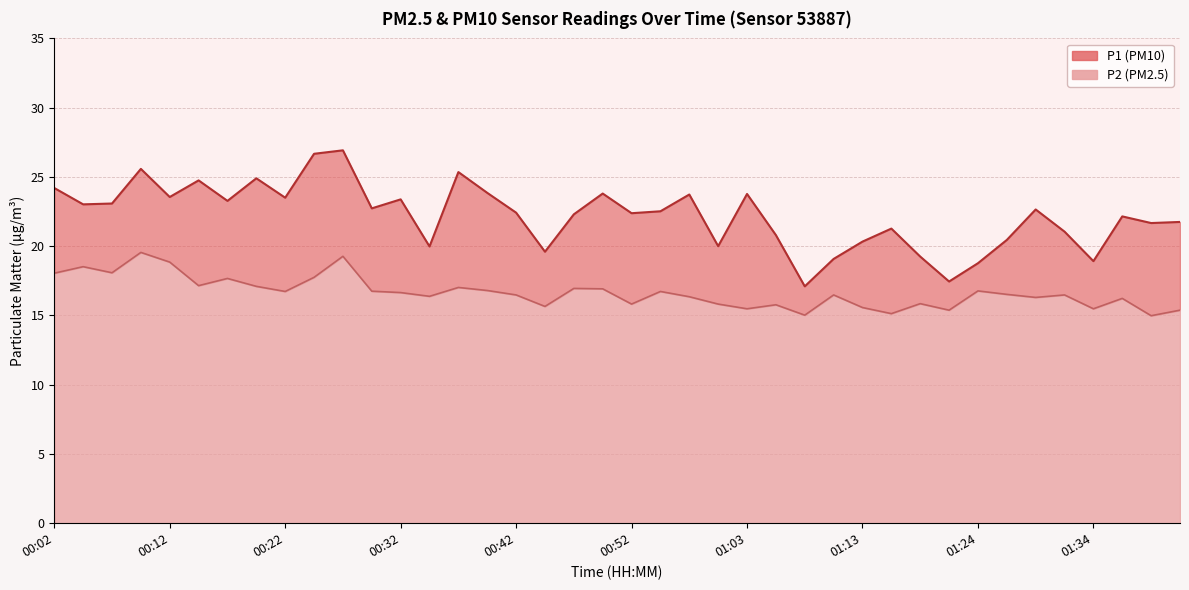

Reading right to left, extract all data points from this chart.

P1: 01:41=21.8	01:39=21.7	01:36=22.1	01:34=18.9	01:31=21.1	01:29=22.6	01:26=20.4	01:24=18.8	01:21=17.4	01:18=19.2	01:16=21.3	01:13=20.3	01:10=19.1	01:08=17.1	01:05=20.8	01:03=23.8	01:00=20.0	00:57=23.7	00:55=22.5	00:52=22.4	00:50=23.8	00:47=22.3	00:45=19.6	00:42=22.4	00:40=23.9	00:37=25.4	00:35=20.0	00:32=23.4	00:30=22.7	00:27=26.9	00:25=26.7	00:22=23.5	00:20=24.9	00:17=23.3	00:14=24.8	00:12=23.6	00:09=25.6	00:07=23.1	00:04=23.0	00:02=24.2
P2: 01:41=15.4	01:39=15.0	01:36=16.2	01:34=15.5	01:31=16.5	01:29=16.3	01:26=16.5	01:24=16.8	01:21=15.4	01:18=15.8	01:16=15.1	01:13=15.6	01:10=16.5	01:08=15.0	01:05=15.8	01:03=15.5	01:00=15.8	00:57=16.4	00:55=16.7	00:52=15.8	00:50=16.9	00:47=16.9	00:45=15.7	00:42=16.5	00:40=16.8	00:37=17.0	00:35=16.4	00:32=16.6	00:30=16.8	00:27=19.3	00:25=17.8	00:22=16.7	00:20=17.1	00:17=17.7	00:14=17.1	00:12=18.9	00:09=19.6	00:07=18.1	00:04=18.5	00:02=18.1